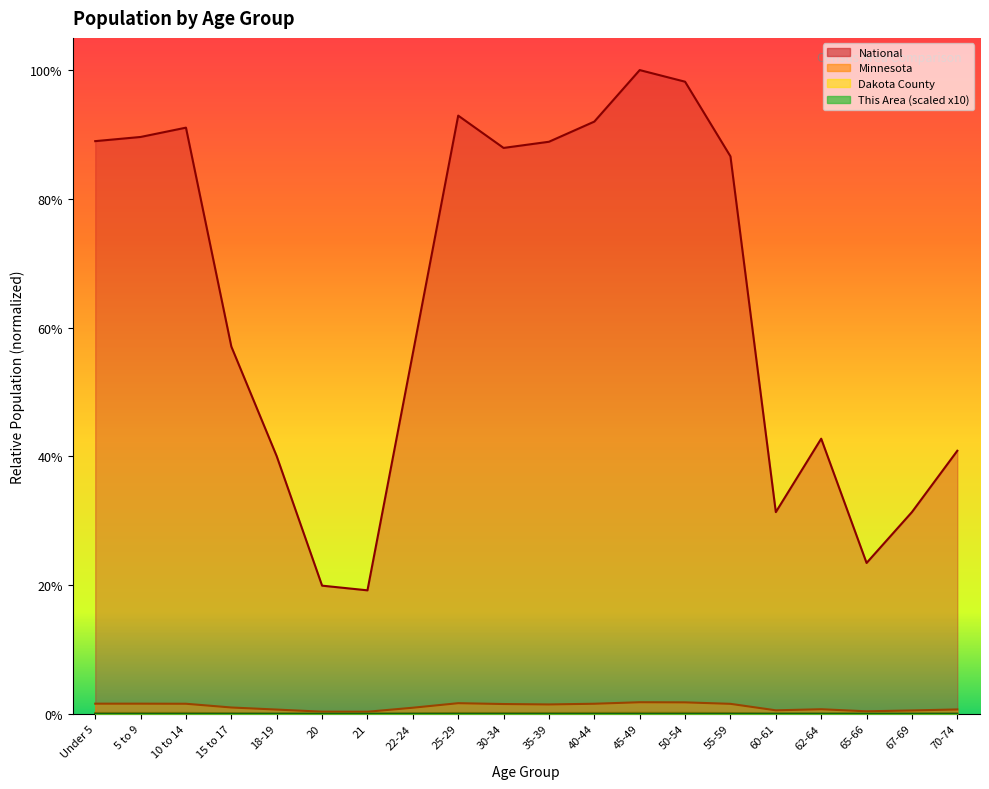

In This Area, how many points are higher than both neighbors (excluding endpoints)?

4